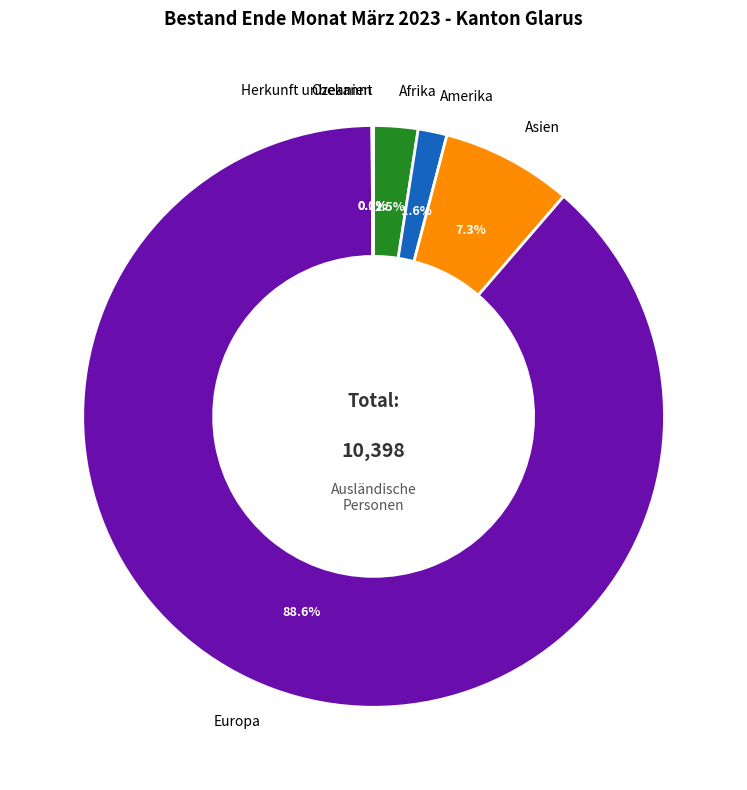

True or false: Asien accounts for 15% of the total.

False